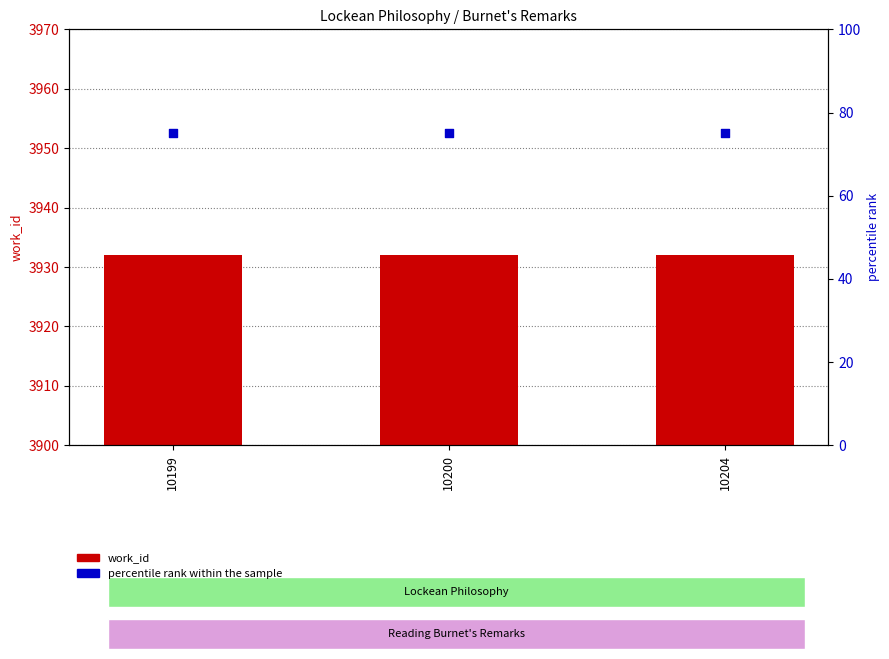

What are all the series names shown in the legend?

work_id, percentile rank within the sample